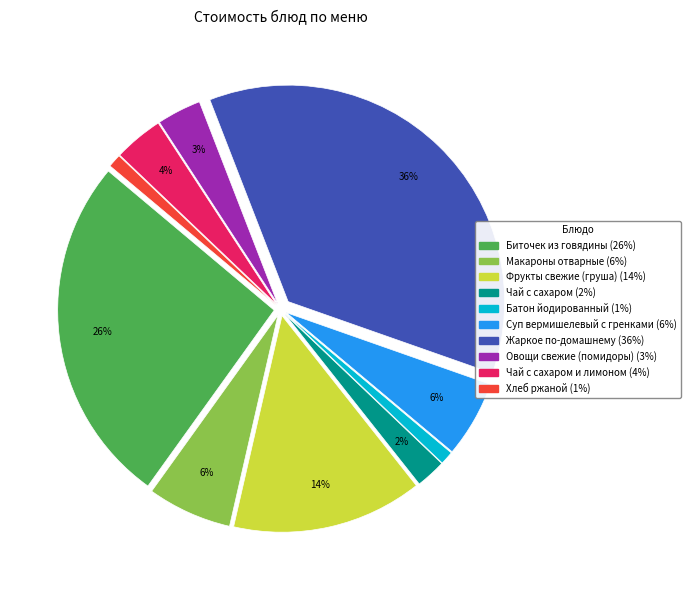

To the nearest percent, what is the difference between the largest and smallest slice percentages?

35%